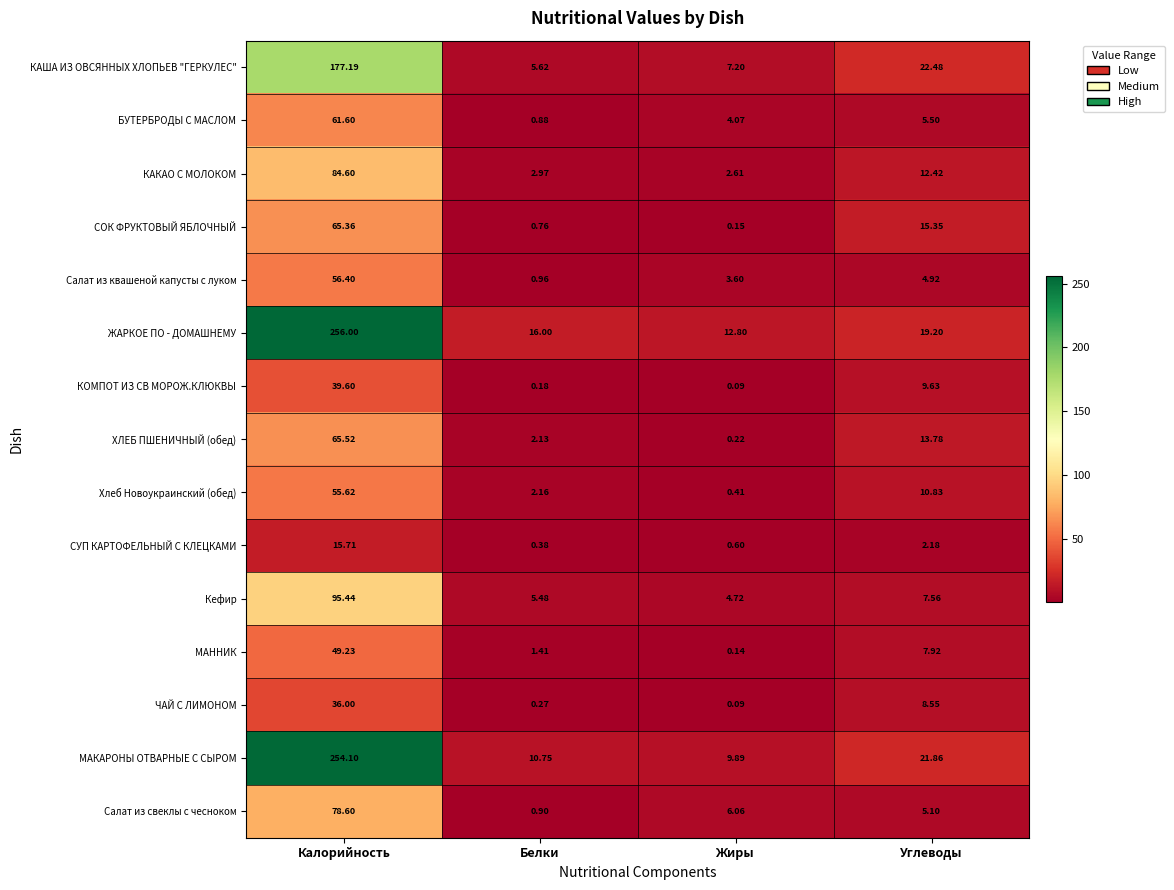

At which label does БУТЕРБРОДЫ С МАСЛОМ first exceed 5?

Калорийность